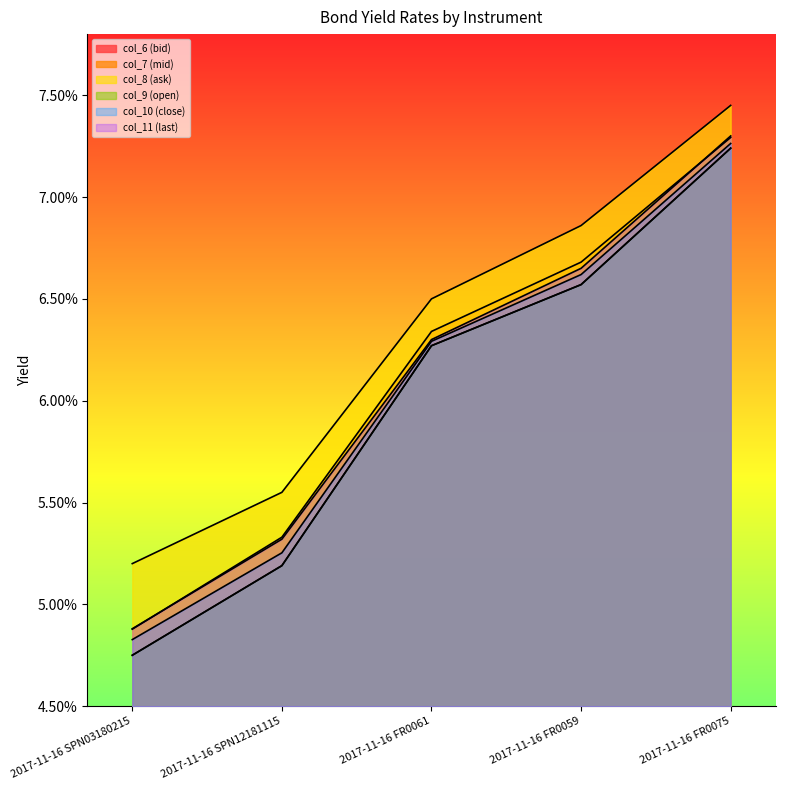

What is the label of the 3rd point from the left?

2017-11-16 FR0061